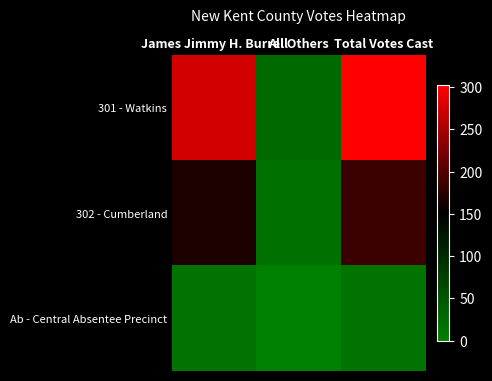

Which category has the highest value across all series?

Total Votes Cast